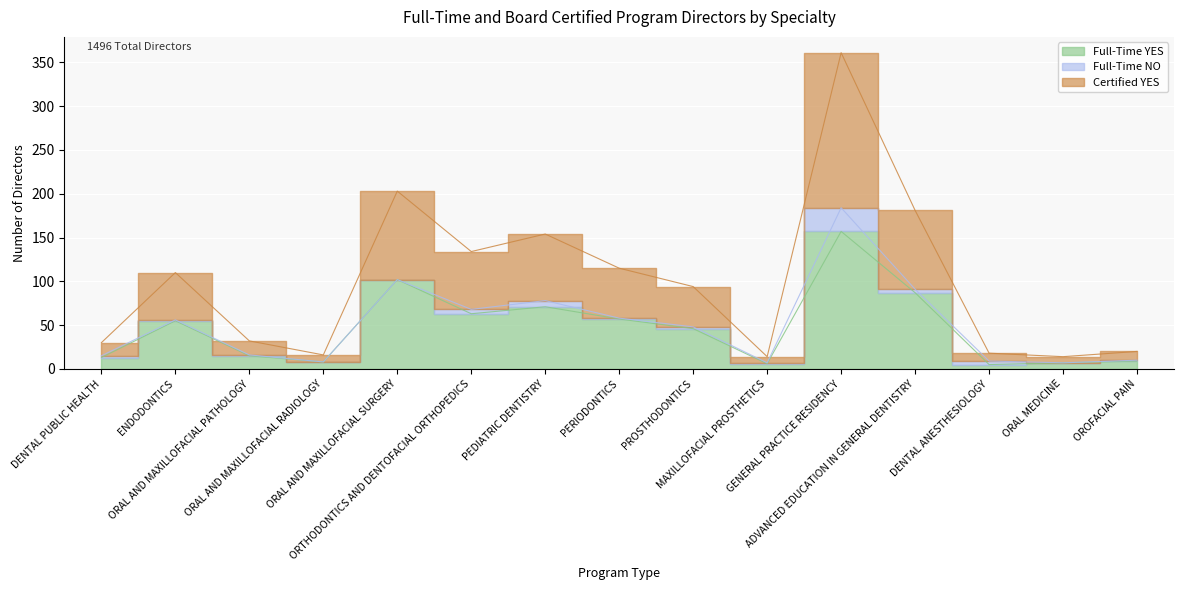

At which label is Full-Time YES closest to 81?

ADVANCED EDUCATION IN GENERAL DENTISTRY